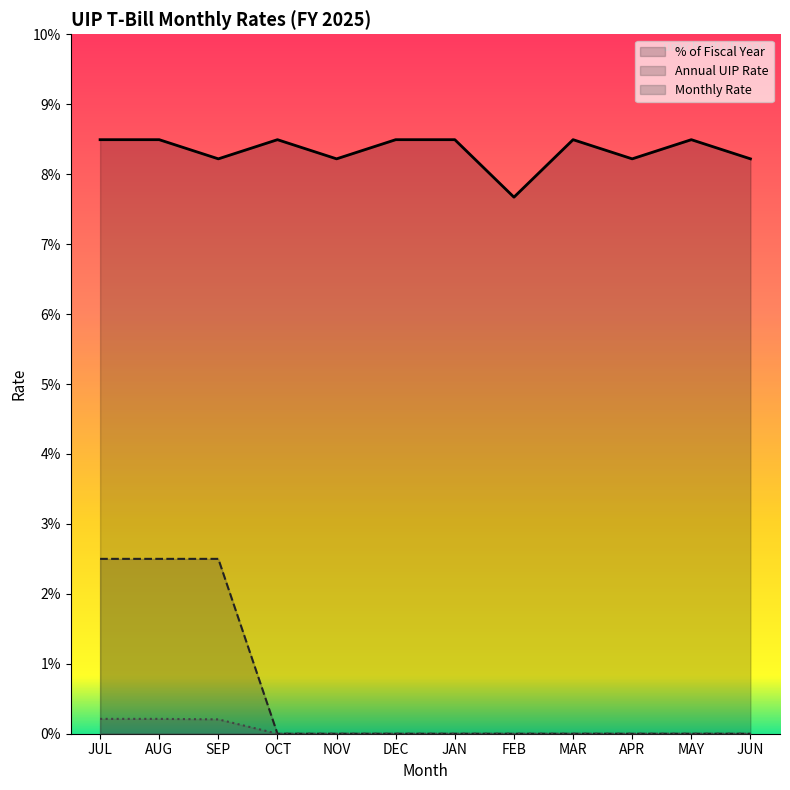

Rank the series by their maximum value, from lowest to highest.

Monthly Rate, Annual UIP Rate, % of Fiscal Year